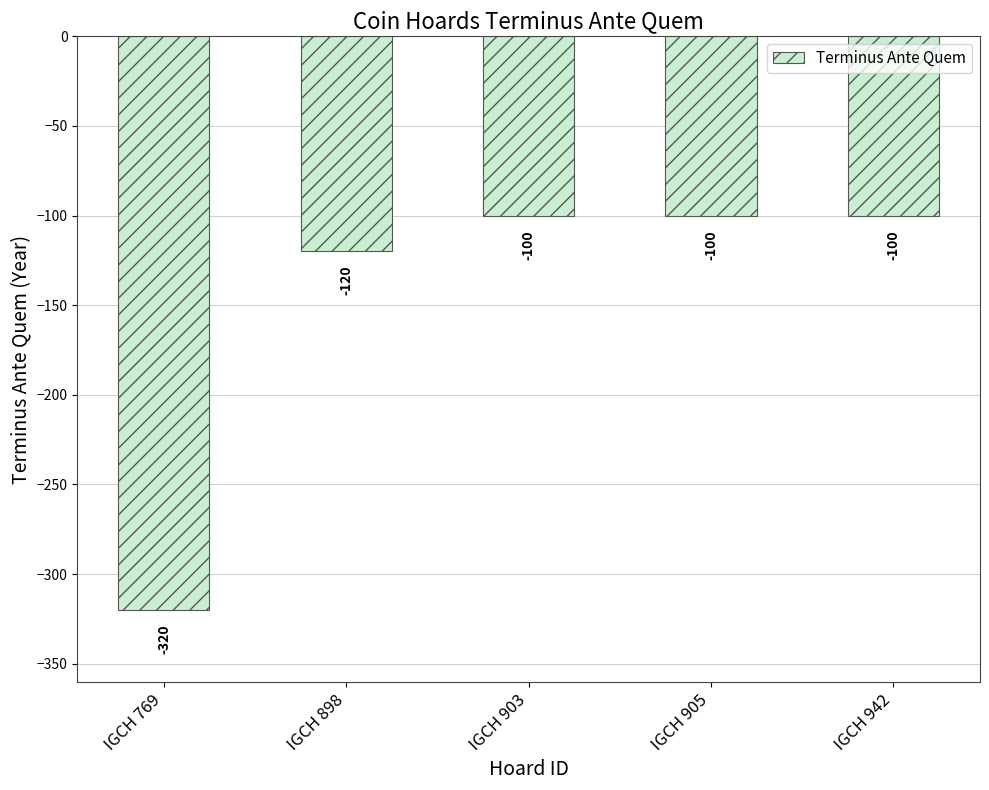

At which label is the value closest to 210?

IGCH 898